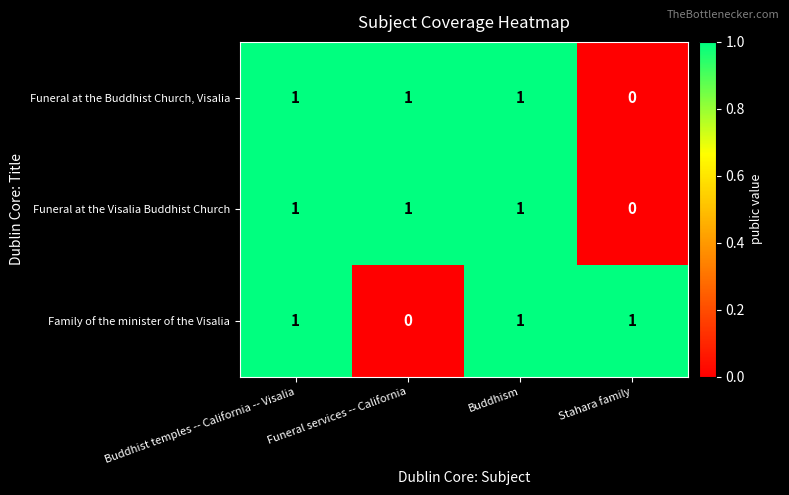

The Funeral at the Buddhist Church, Visalia series shows 0 at Buddhism. True or false?

False